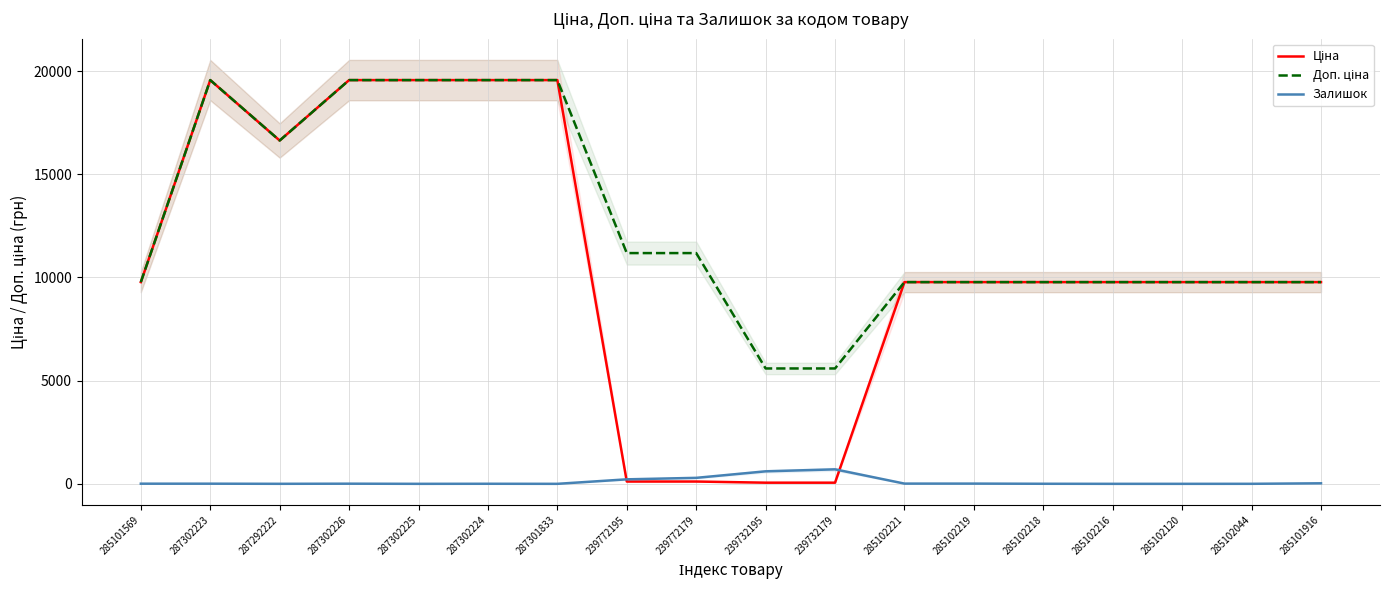

What is the label of the 17th point from the right?

287302223